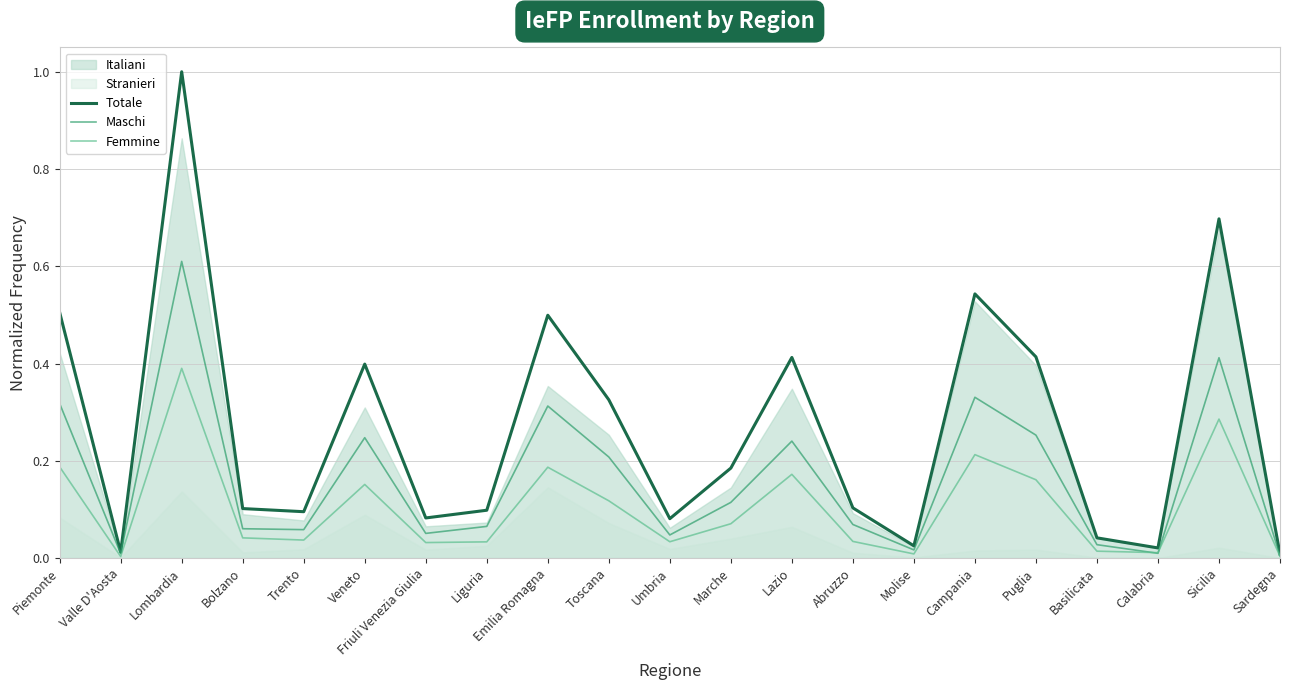

Where is the first local maximum for Femmine?

Lombardia